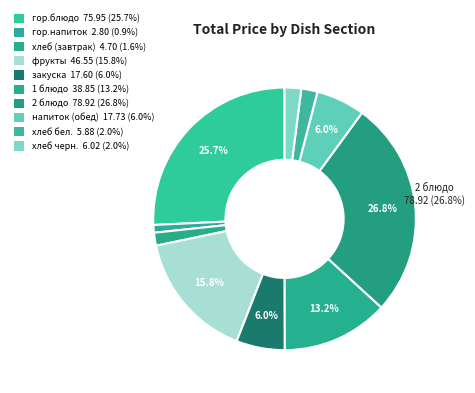

How many slices are in this pie chart?

10